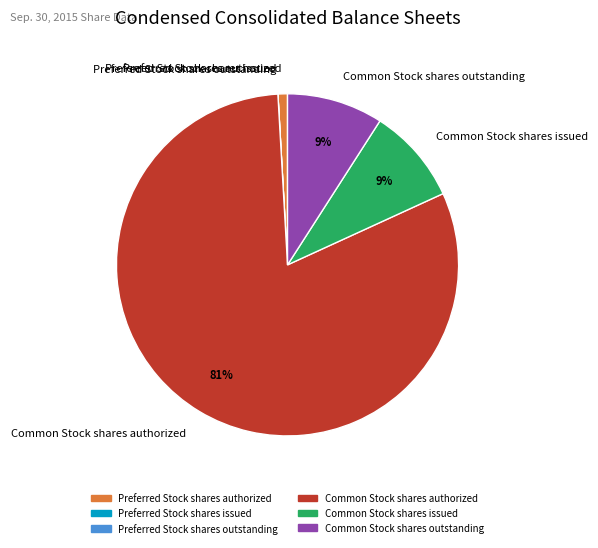

Is there any slice that represents more than half of the pie?

Yes